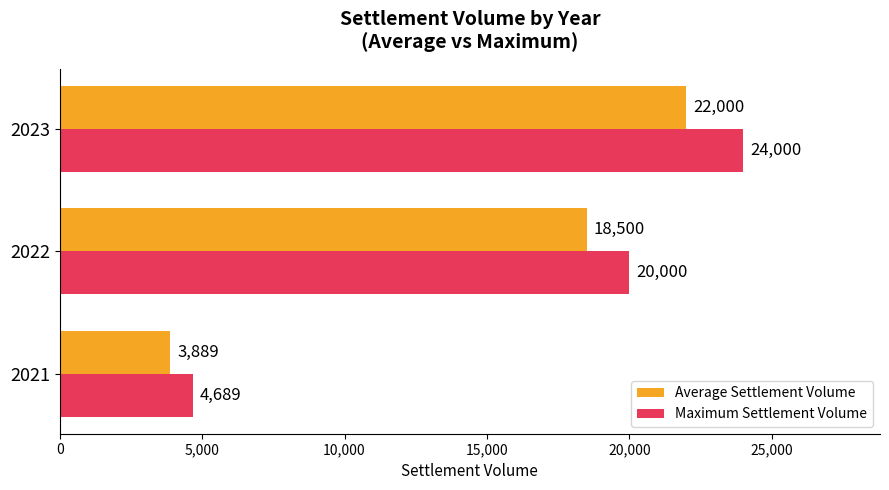

What is the sum of the Maximum Settlement Volume values at 2023 and 2022?

44000